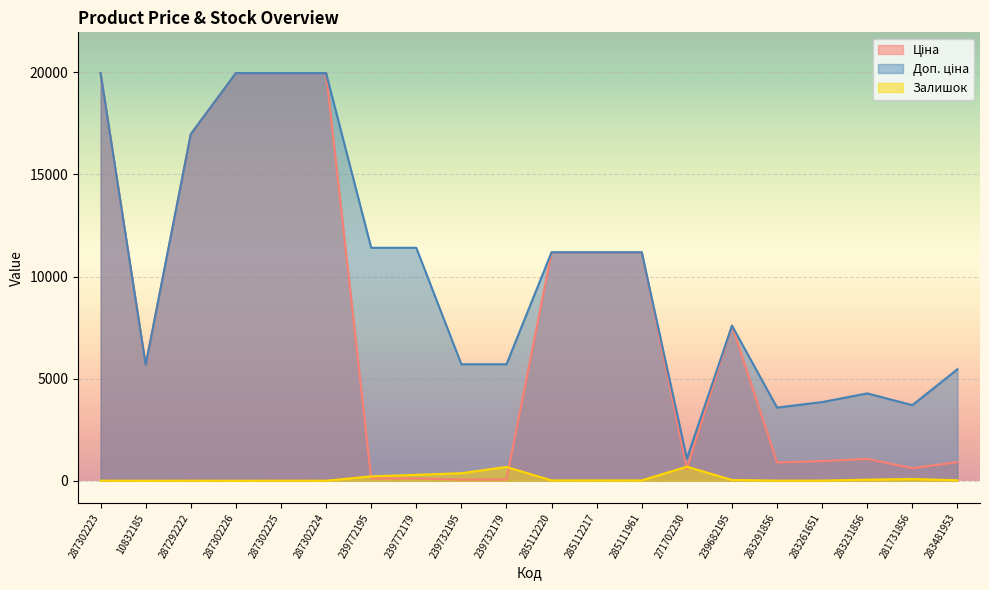

What position from the left is 239732195?

9